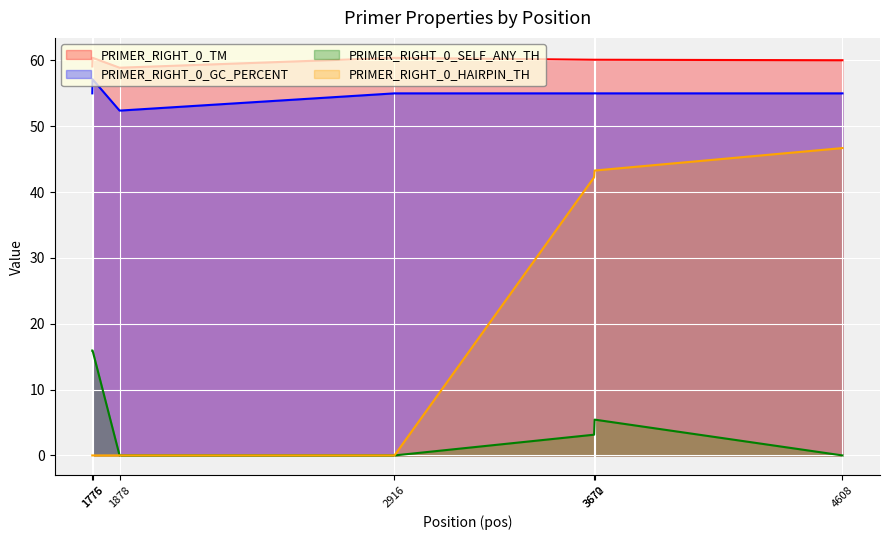

Between 3670 and 3672, which series saw the biggest shift?

PRIMER_RIGHT_0_SELF_ANY_TH